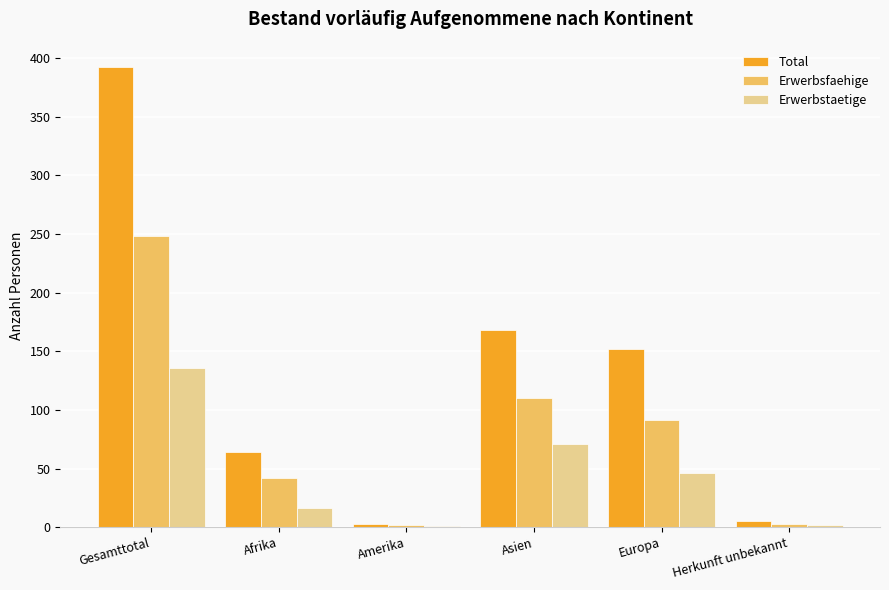

What are all the series names shown in the legend?

Total, Erwerbsfaehige, Erwerbstaetige